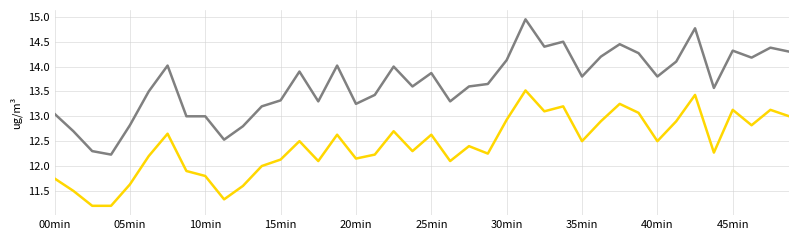

What is the minimum value shown in the chart?

11.2